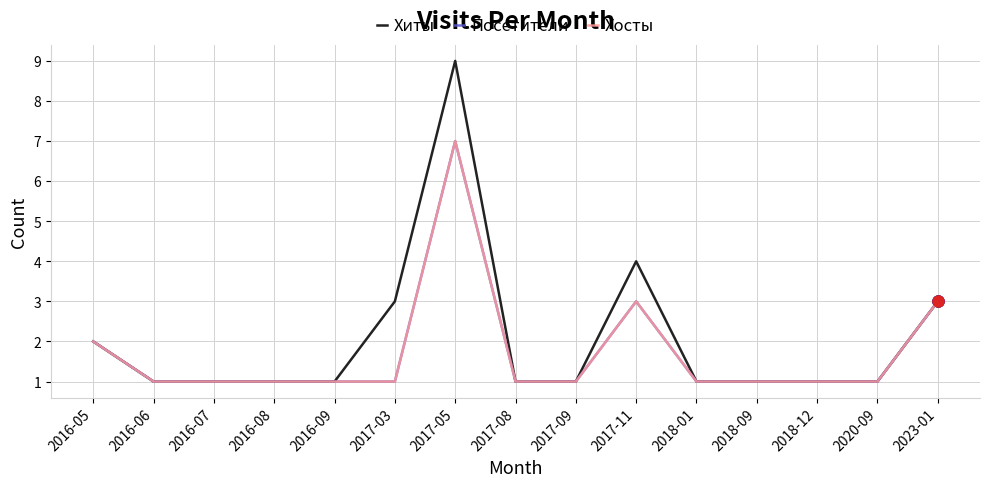

What is the approximate value of Хосты at 2016-08?

1